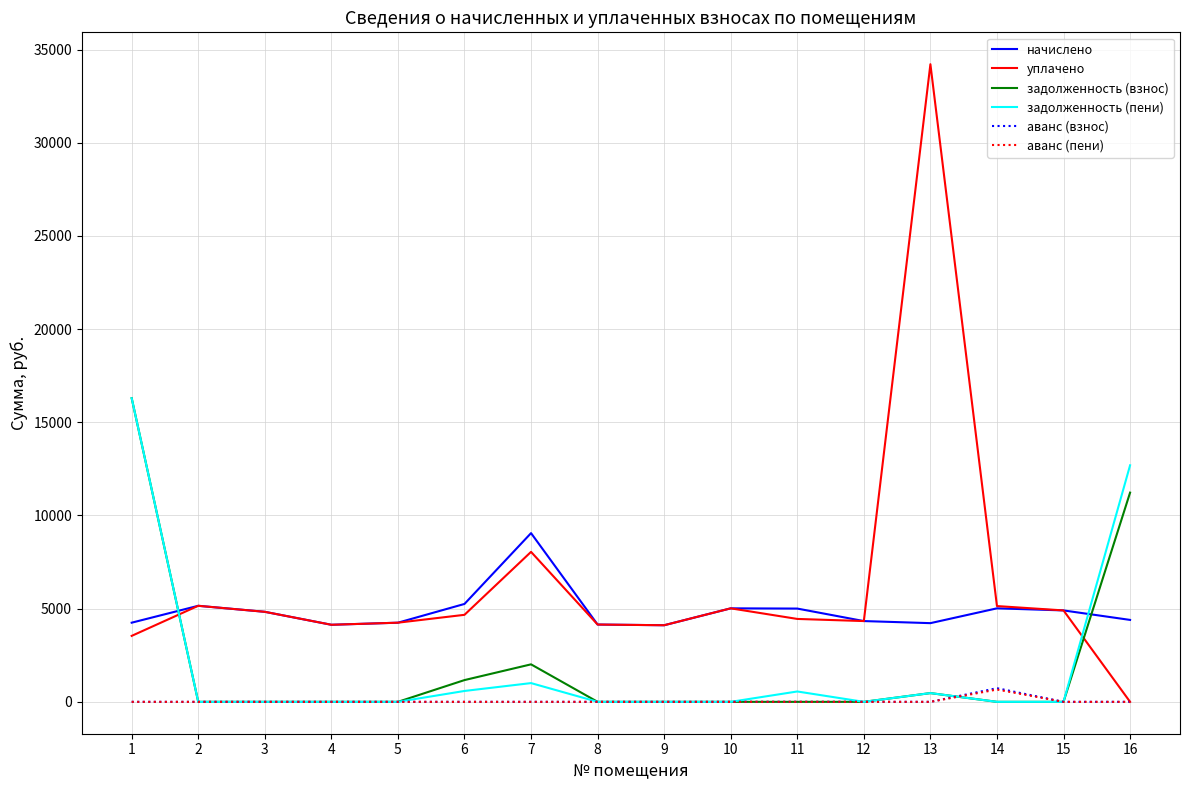

The начислено series shows 1793.1 at 11. True or false?

False